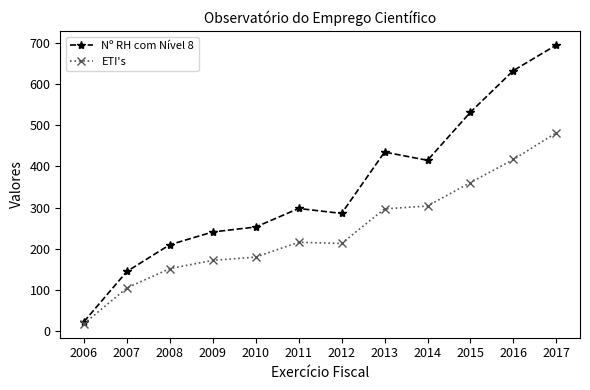

Which label corresponds to the largest value in the chart?

2017